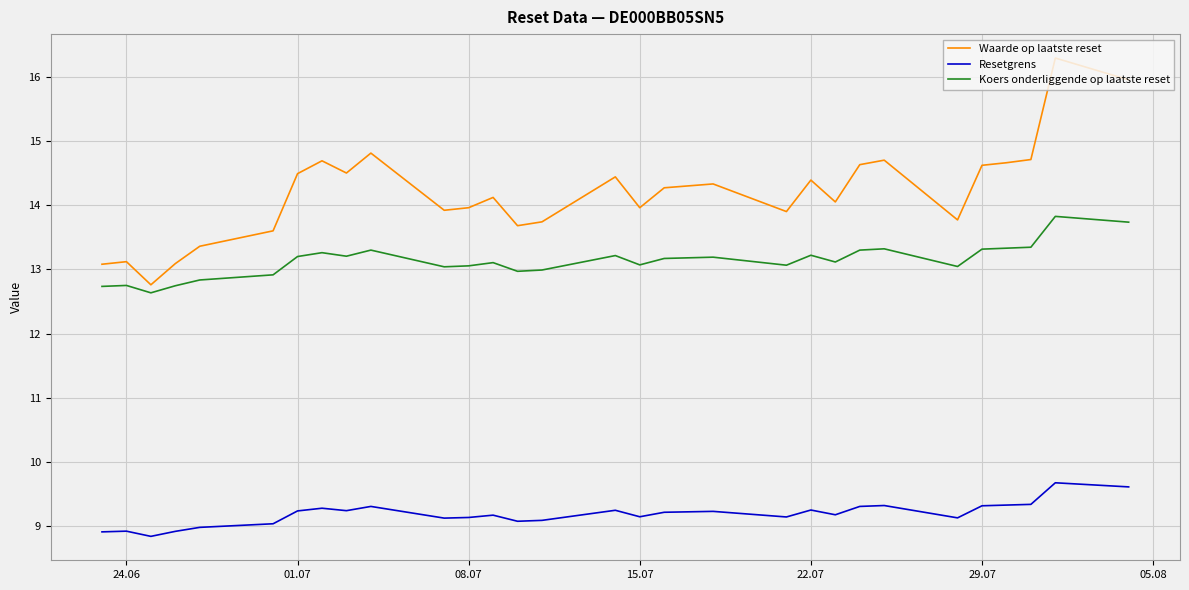

What are all the series names shown in the legend?

Waarde op laatste reset, Resetgrens, Koers onderliggende op laatste reset